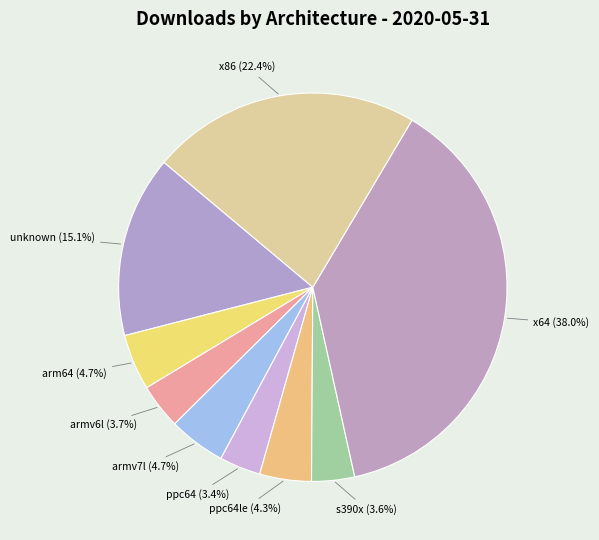

To the nearest percent, what is the difference between the largest and smallest slice percentages?

35%